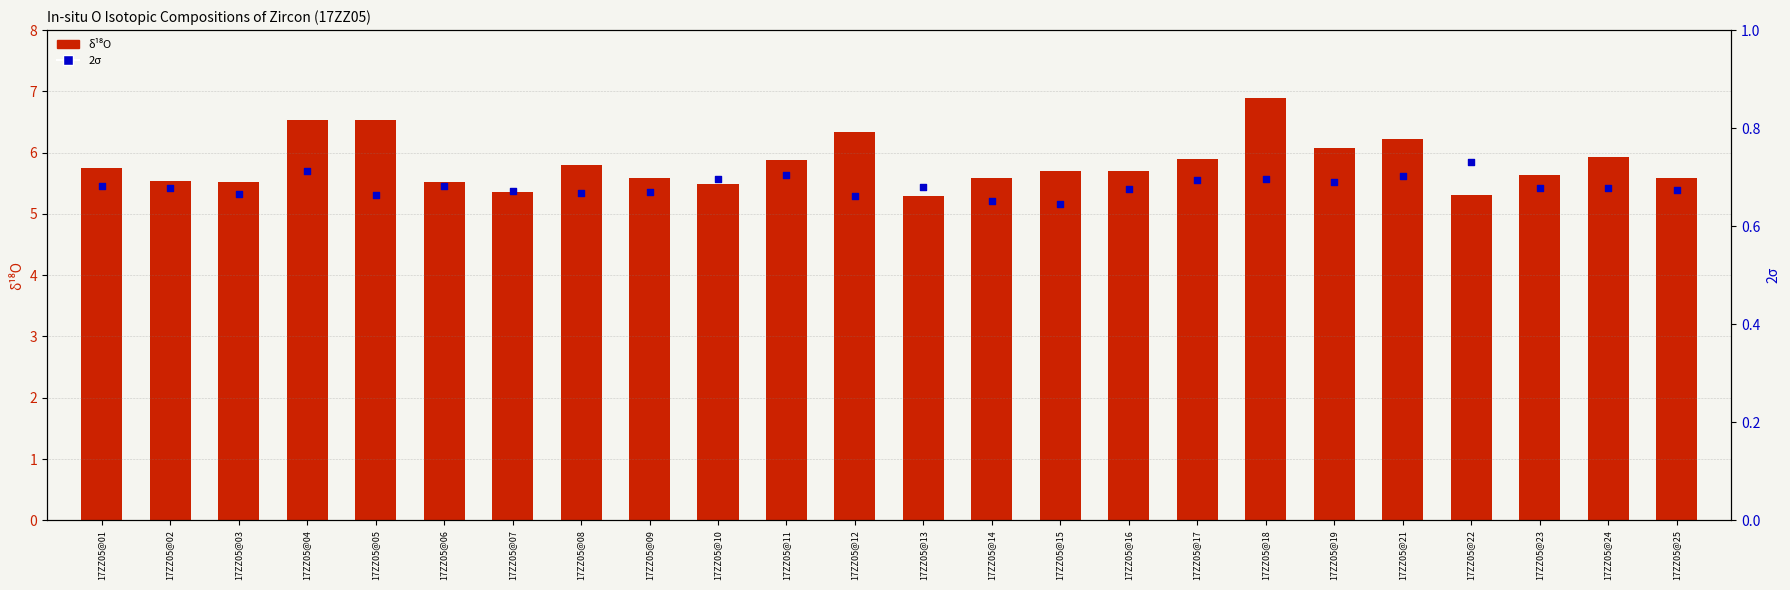

Which series has the widest spread of Y values?

delta18O